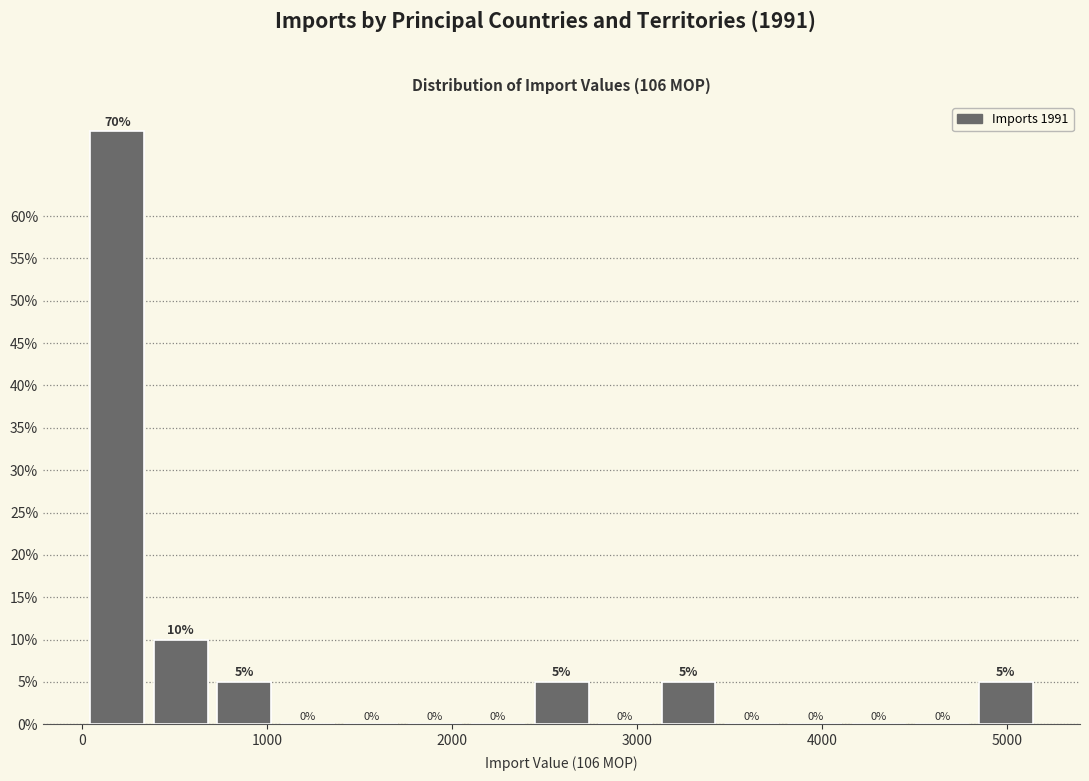

Read against the x-axis, roughly where is the centre of the tallest bar?

200